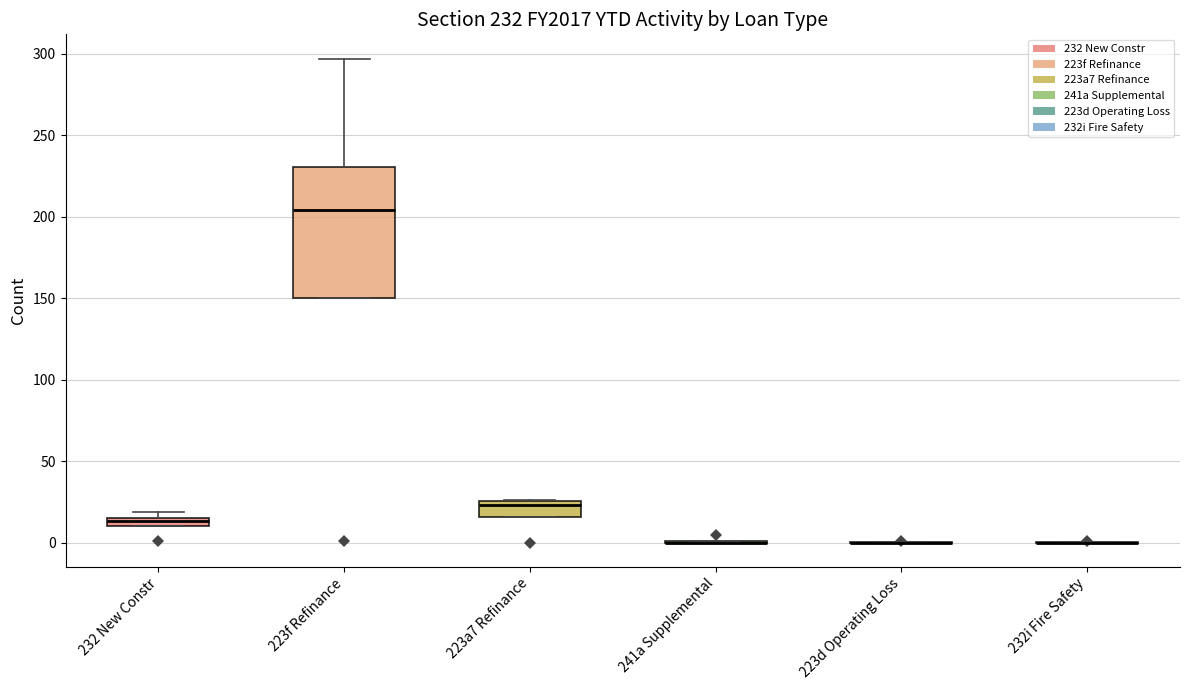

Which box is the tallest, from its lower edge to its upper edge?

223f Refinance